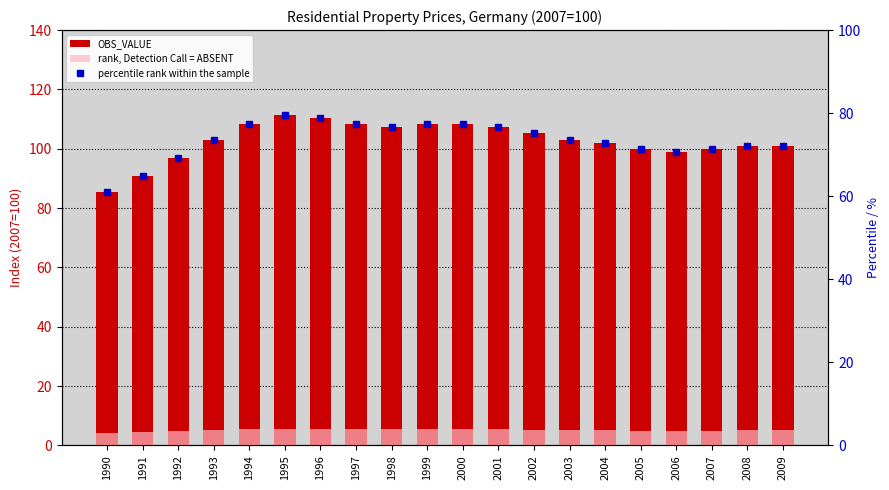

Where is percentile rank within the sample nearest to the value 70?

2006